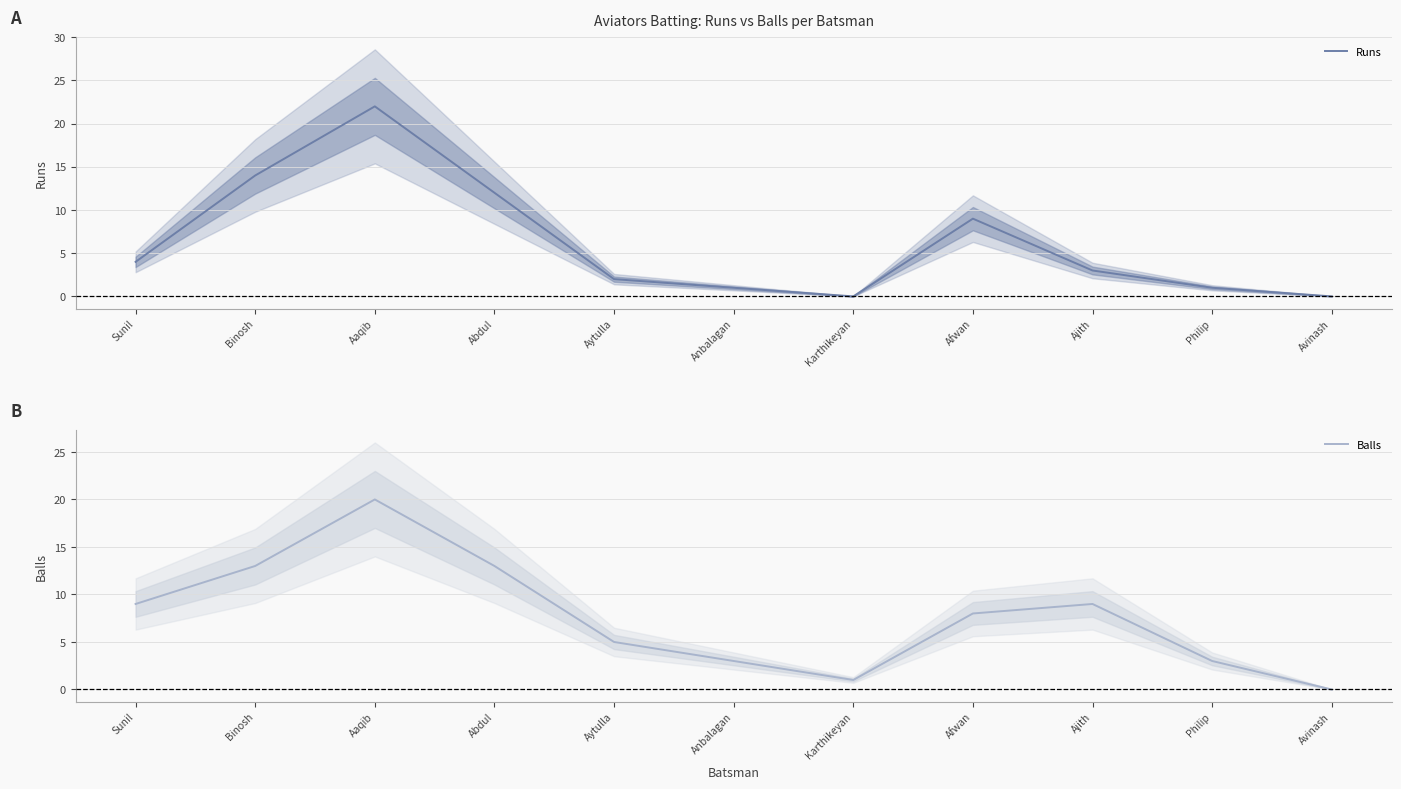

What are all the series names shown in the legend?

Runs, Balls